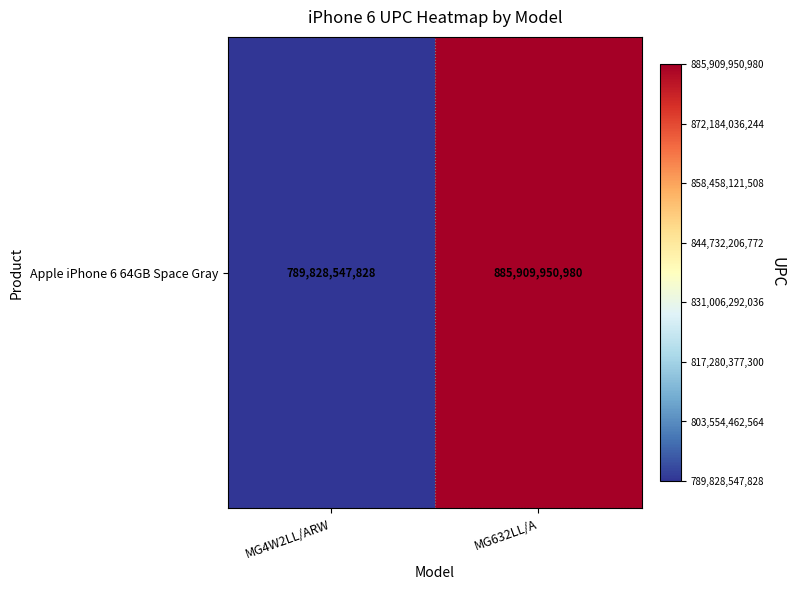

True or false: the data shows 192237251090 at MG632LL/A.

False